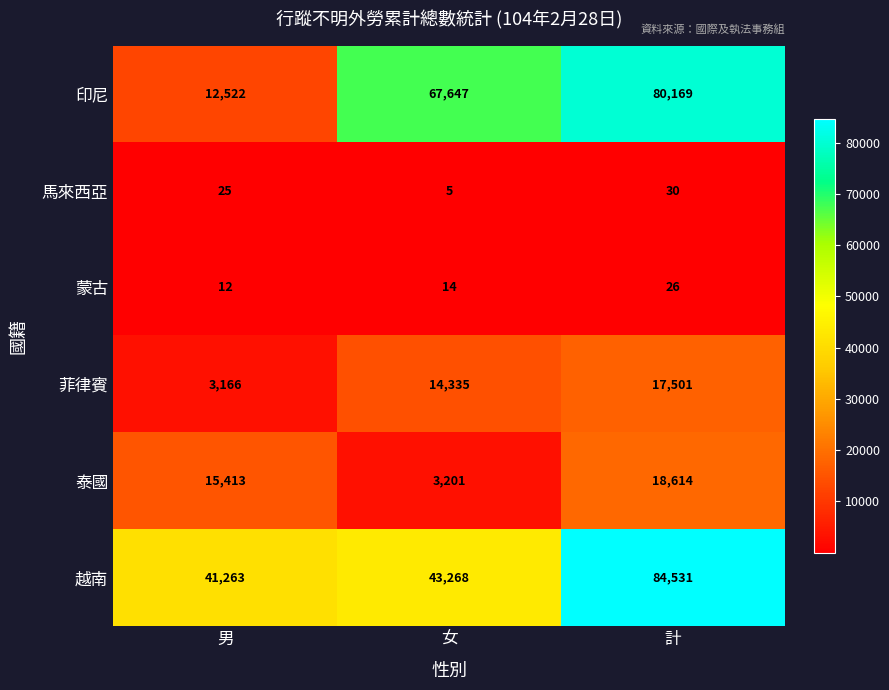

Read the 蒙古 value at 女.

14